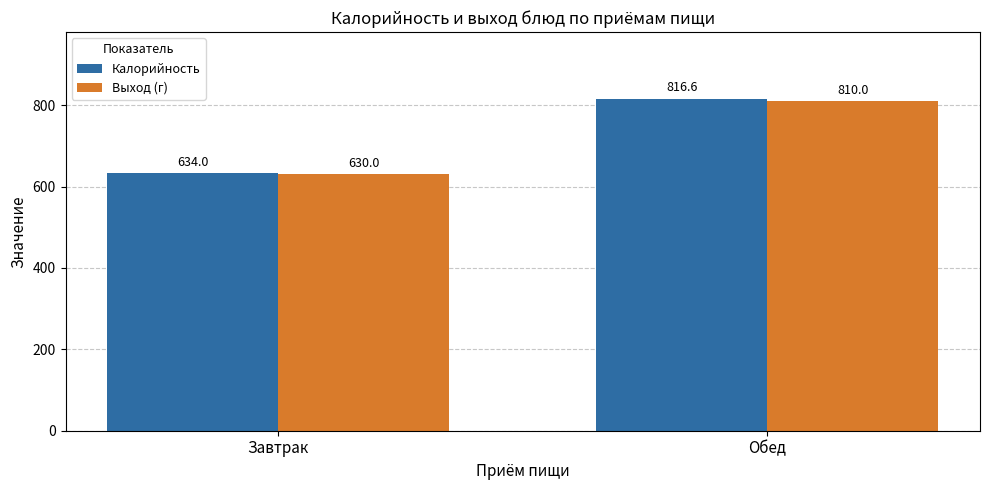

How many bars are there in total?

4